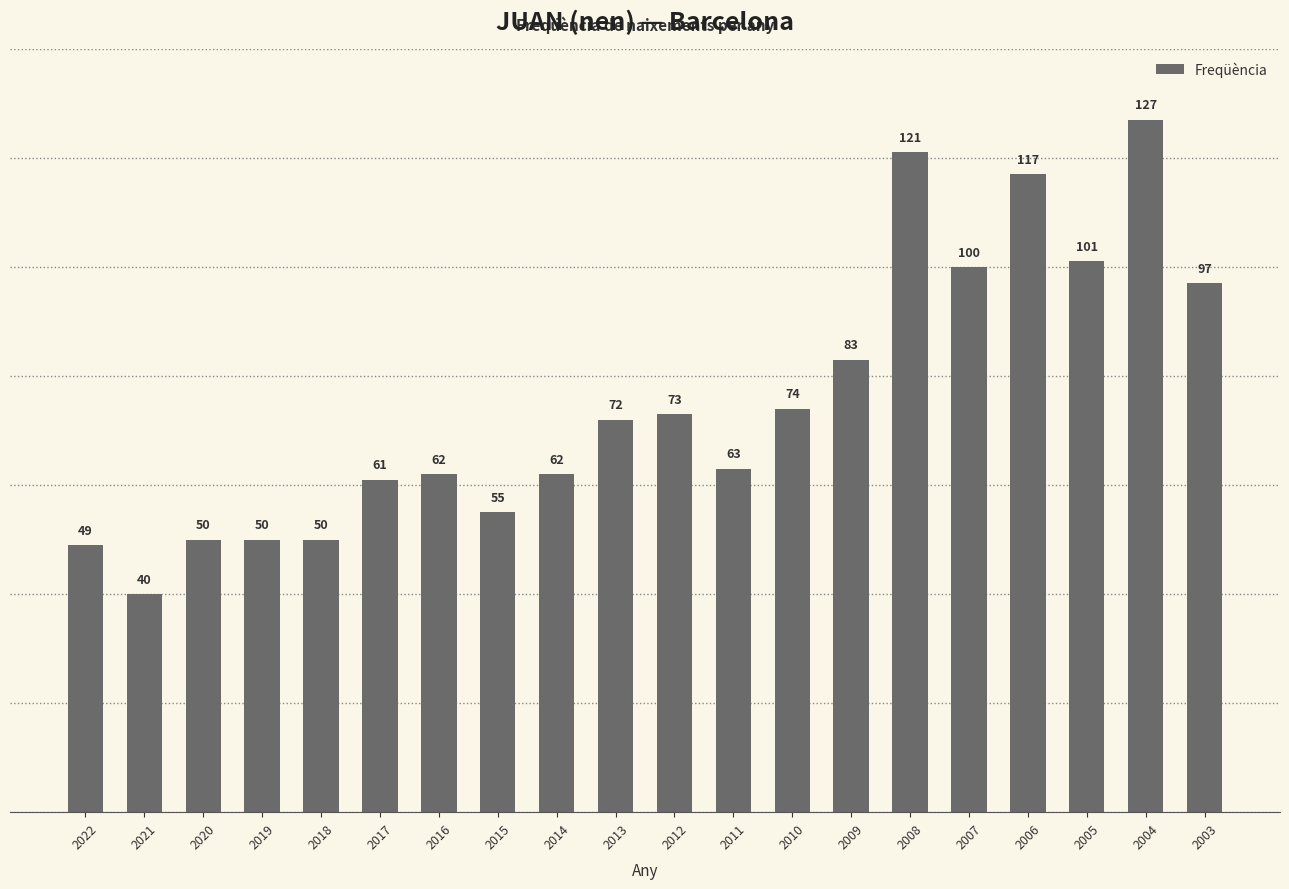

Count the number of categories in the chart.

20